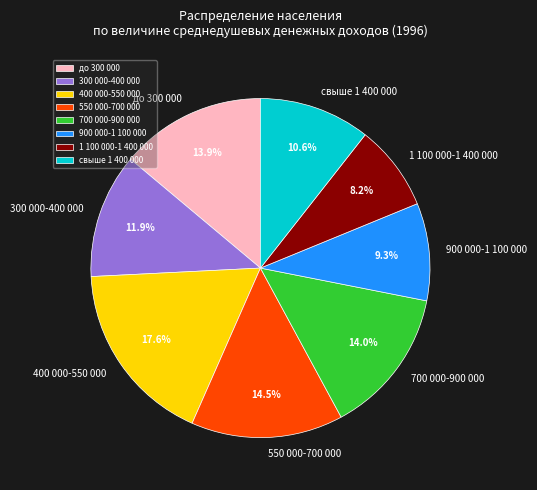

Is it true that 900 000-1 100 000 is 2% of the pie?

False